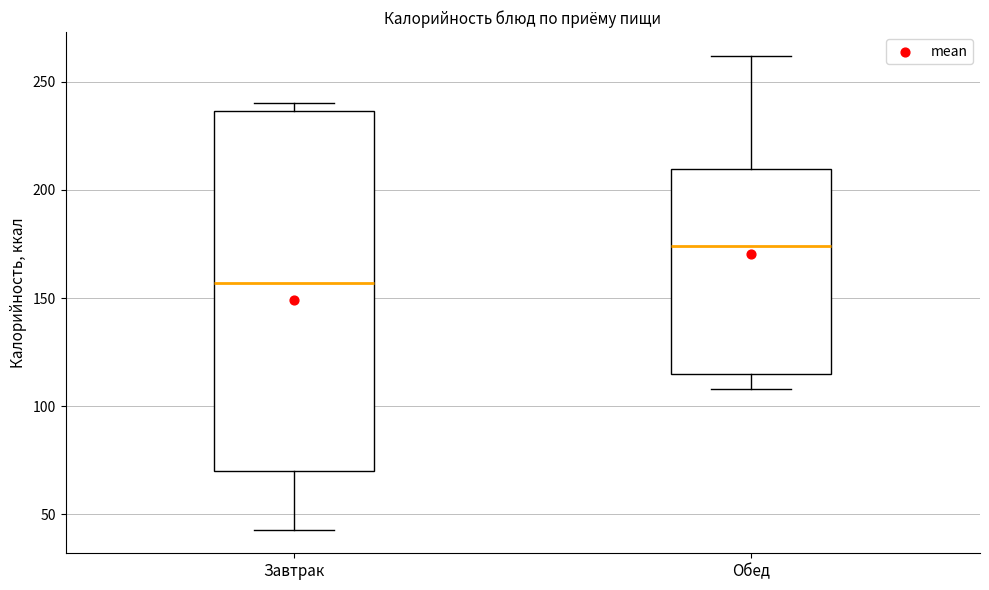

Reading left to right, read every box against the y-axis: the position of its median line, the range the box covers, and the ends of its whiskers. The values are not printed on the chart, so give them approximately, as read against the axis.

Завтрак: median 155, box 70 to 235, whiskers 45 to 240
Обед: median 175, box 115 to 210, whiskers 110 to 260